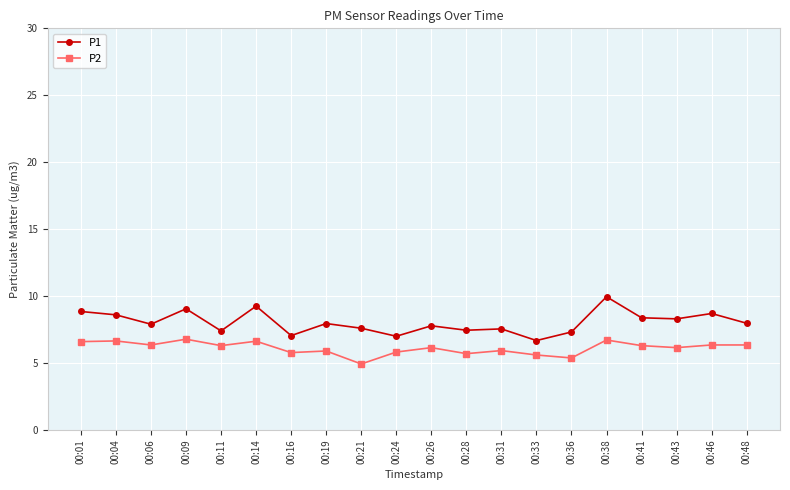

At which category does P1 reach its first local valley?

00:06